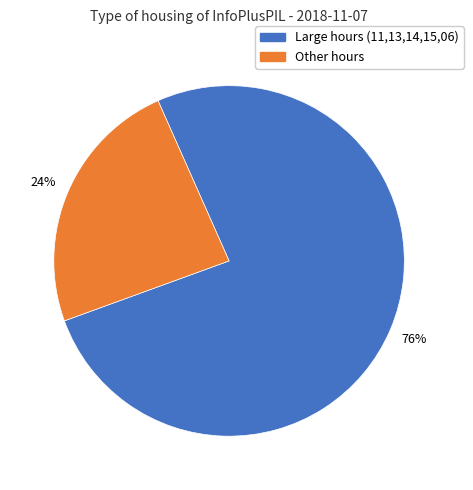

Is there a majority slice in this chart?

Yes